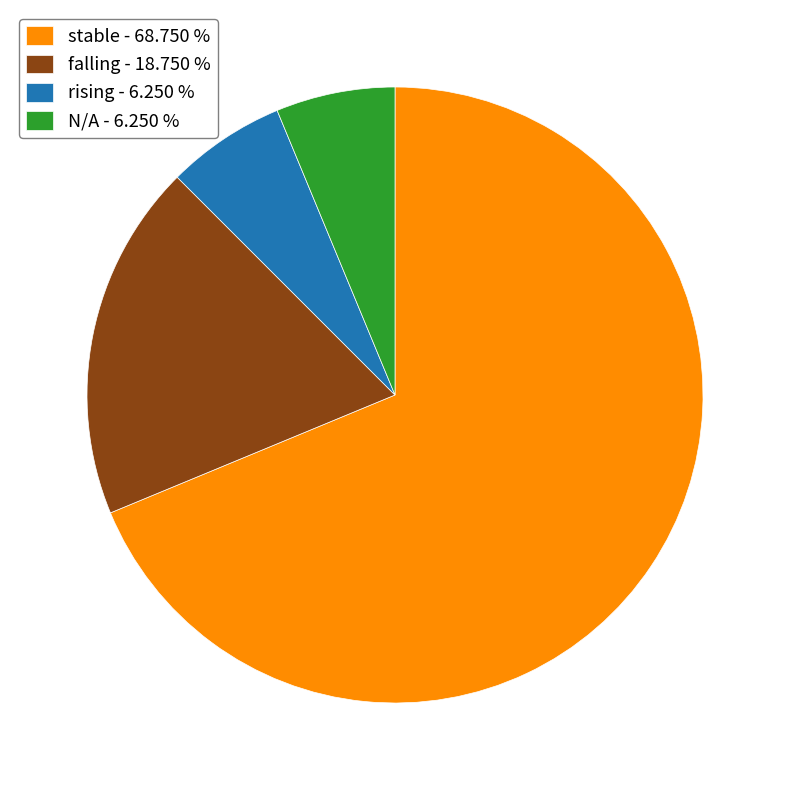

Which slice is the largest?

stable